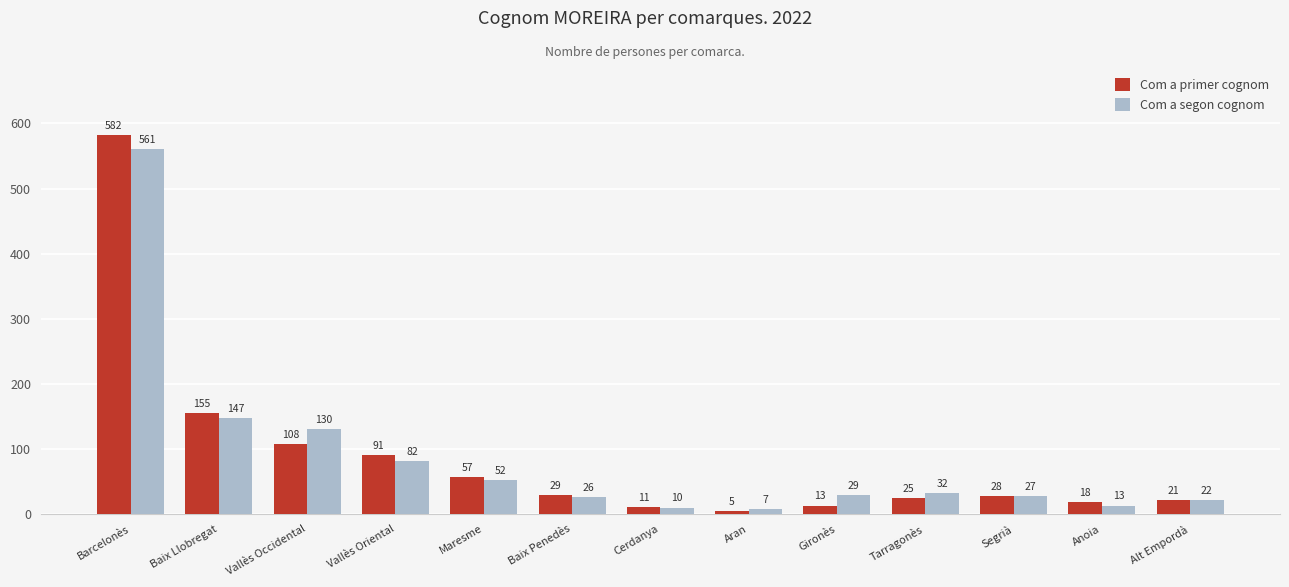

The Com a segon cognom series shows 82 at Vallès Oriental. True or false?

True